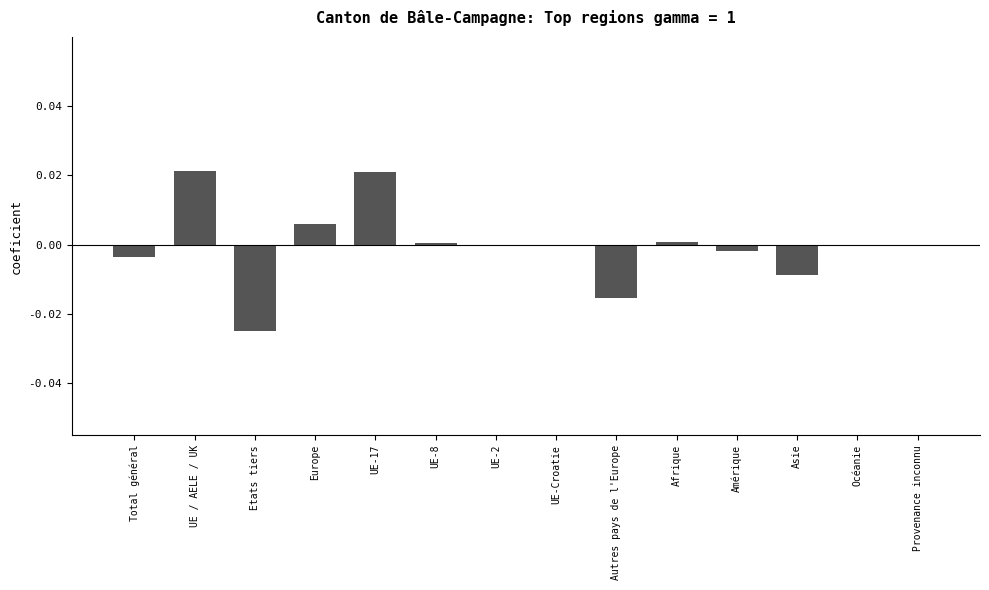

Which has a higher value, Total général or Europe?

Europe